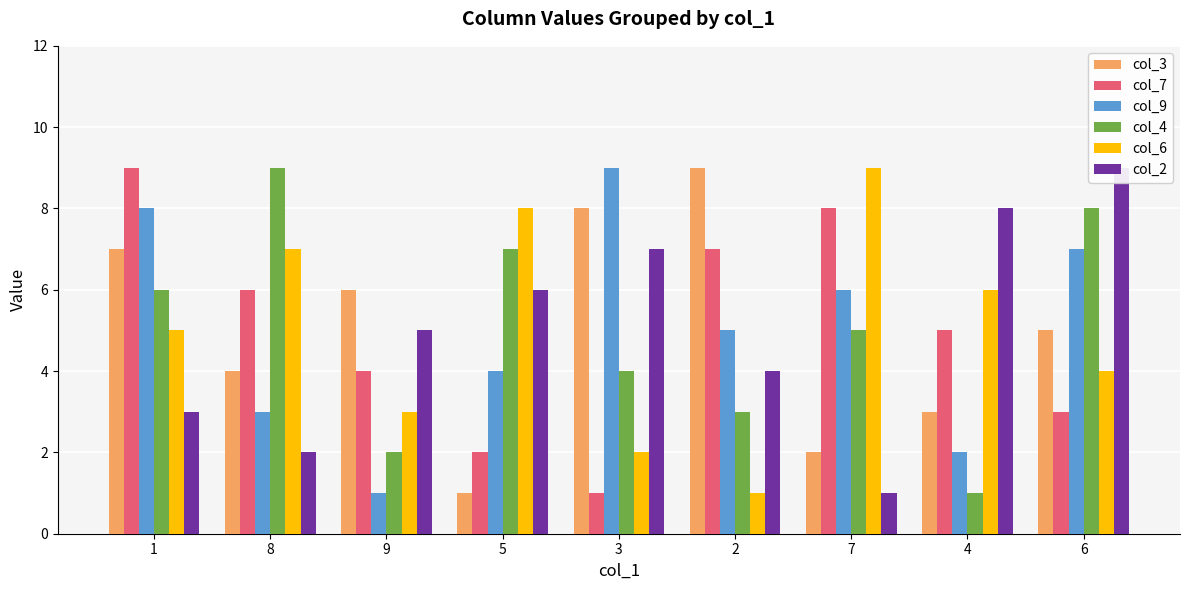

At which label does col_3 reach its peak?

2